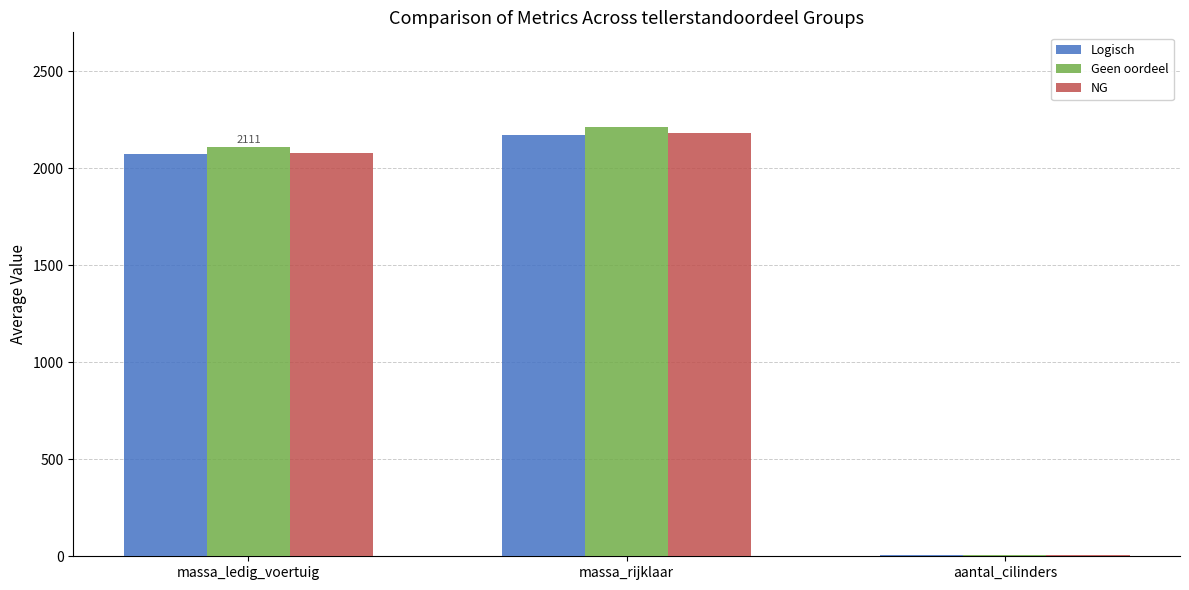

Which label corresponds to the largest value in the chart?

massa_rijklaar